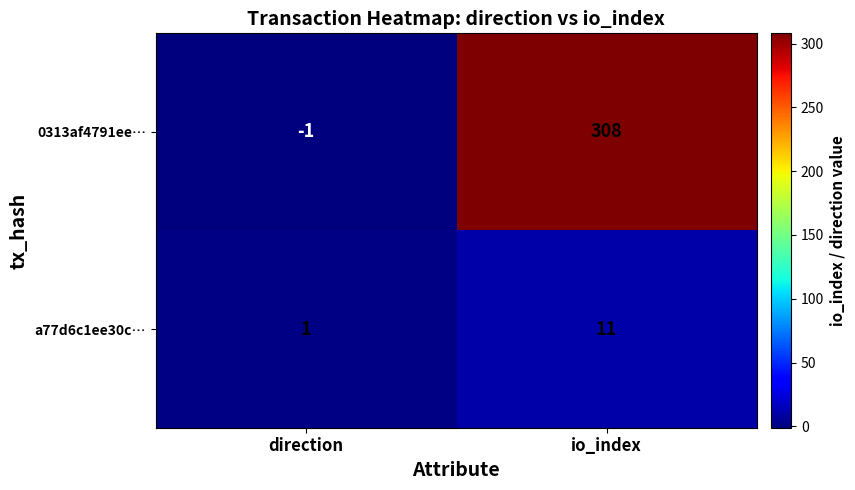

Which category has the lowest value in the 0313af4791ee… series?

direction